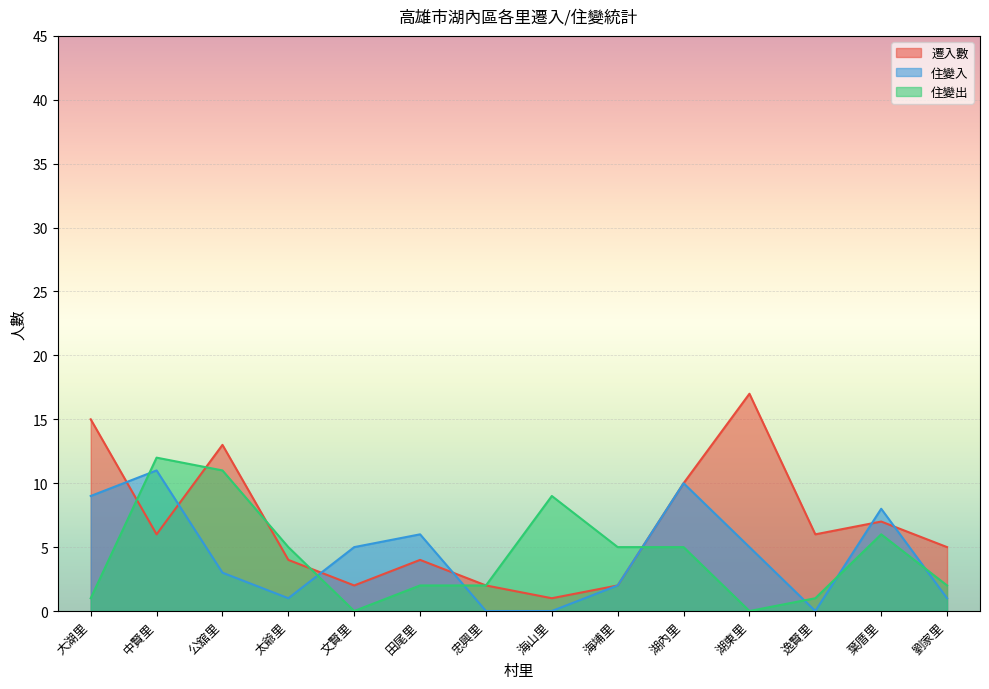

In 住變出, how many points are higher than both neighbors (excluding endpoints)?

3